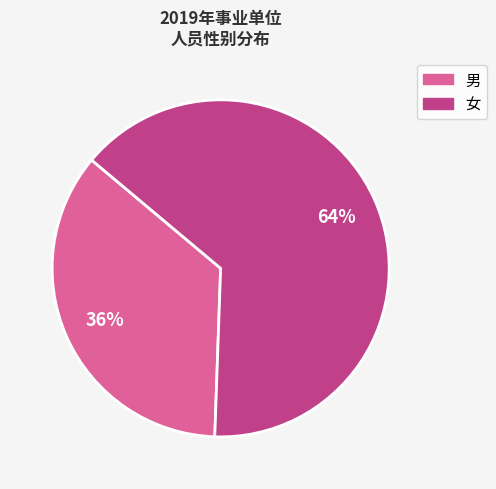

Is the sum of 男 and 女 greater than half?

Yes